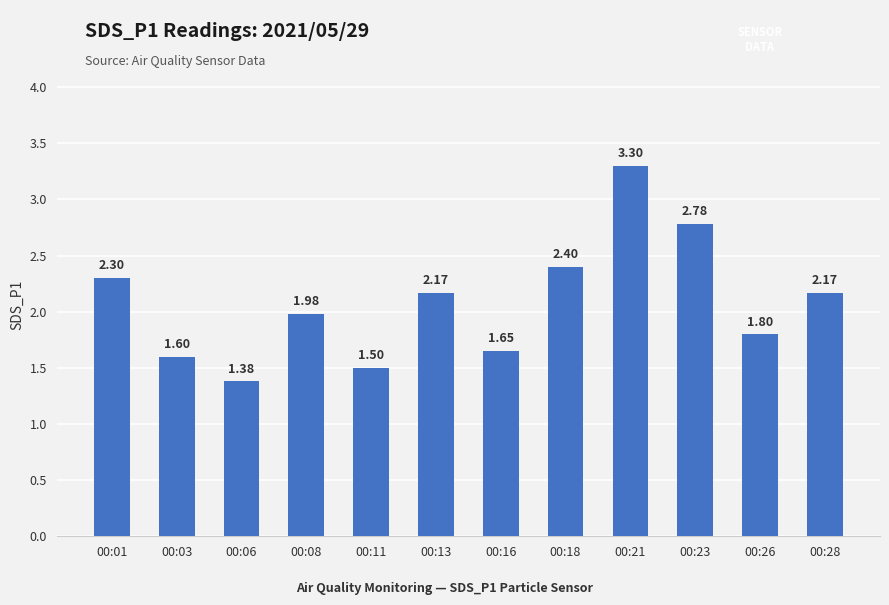

What is the sum of the values at 00:16 and 00:13?

3.8